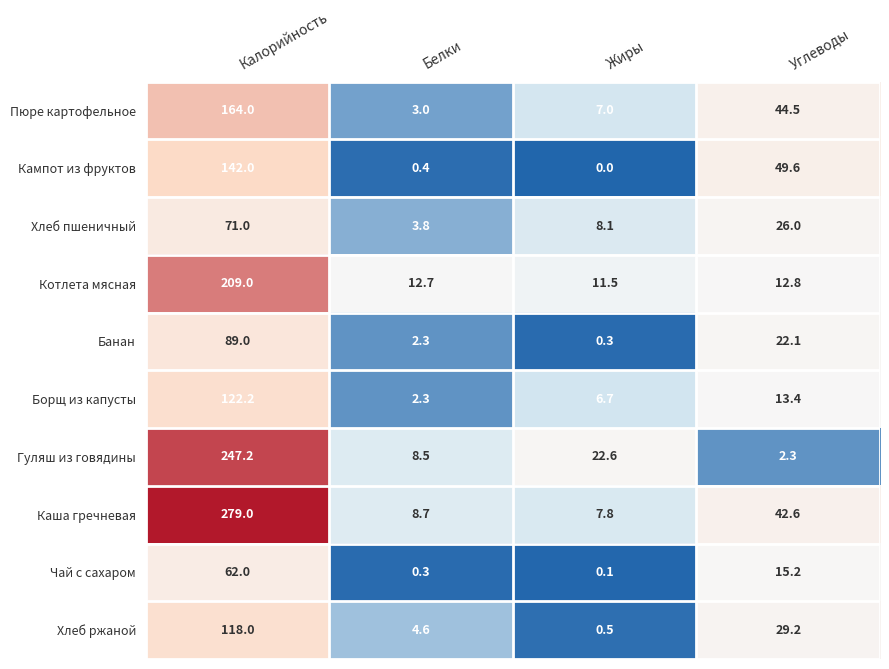

How many values in the Котлета мясная series exceed 12?

3